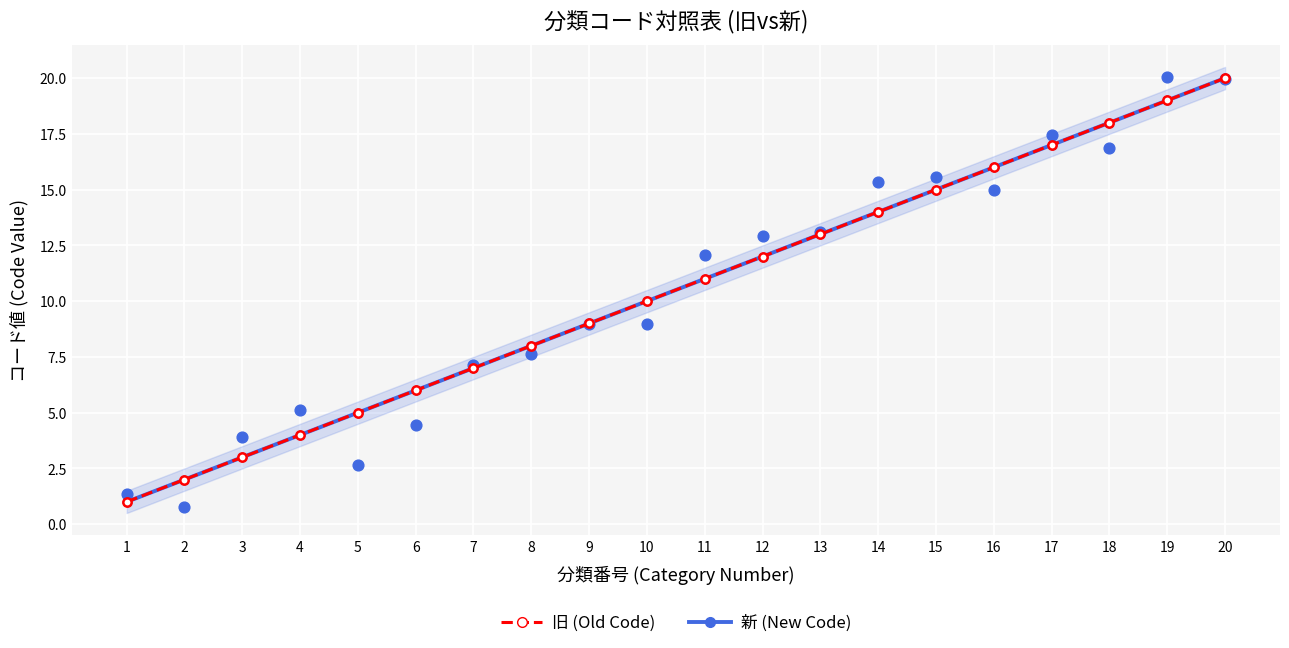

Which series has the largest total across all categories?

旧 (Old Code)